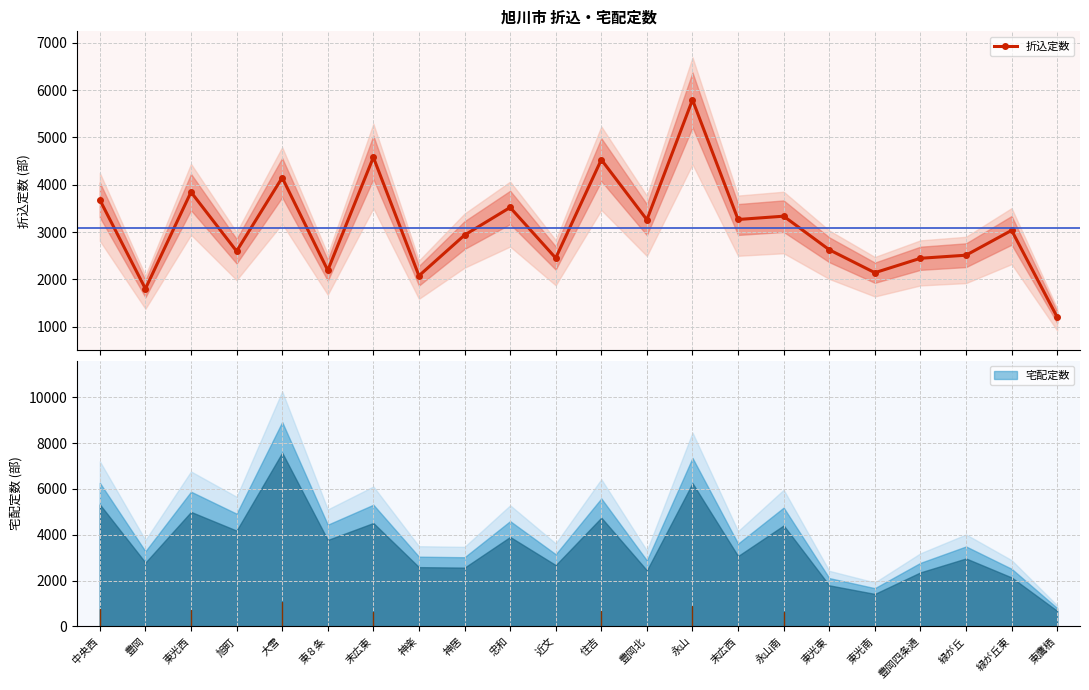

Reading left to right, extract all data points from this chart.

中央西=3680	豊岡=1800	東光西=3845	旭町=2595	大雪=4150	東８条=2190	末広東=4580	神楽=2075	神居=2935	忠和=3520	近文=2450	住吉=4530	豊岡北=3260	永山=5795	末広西=3265	永山南=3335	東光東=2625	東光南=2140	豊岡四条通=2445	緑が丘=2510	緑が丘東=3035	東鷹栖=1200